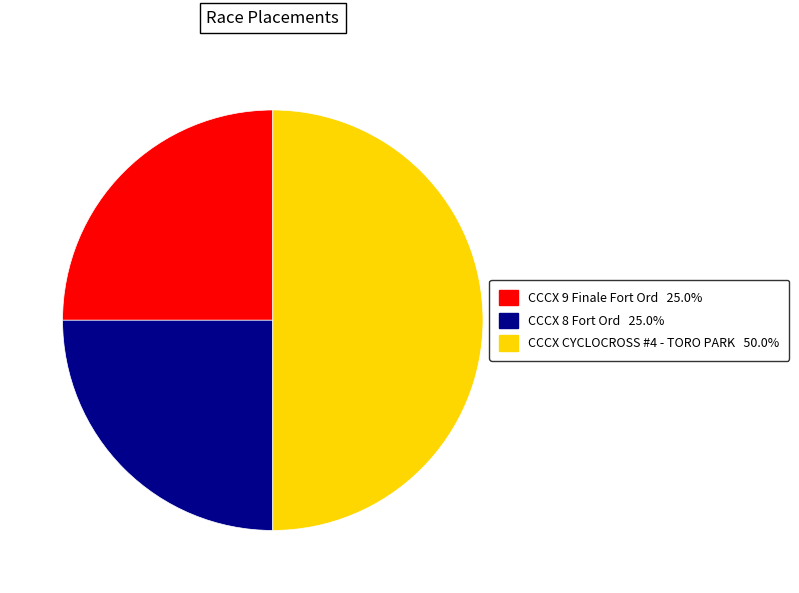

What is the ratio of the value at CCCX 8 Fort Ord to the value at CCCX 9 Finale Fort Ord?

1.0